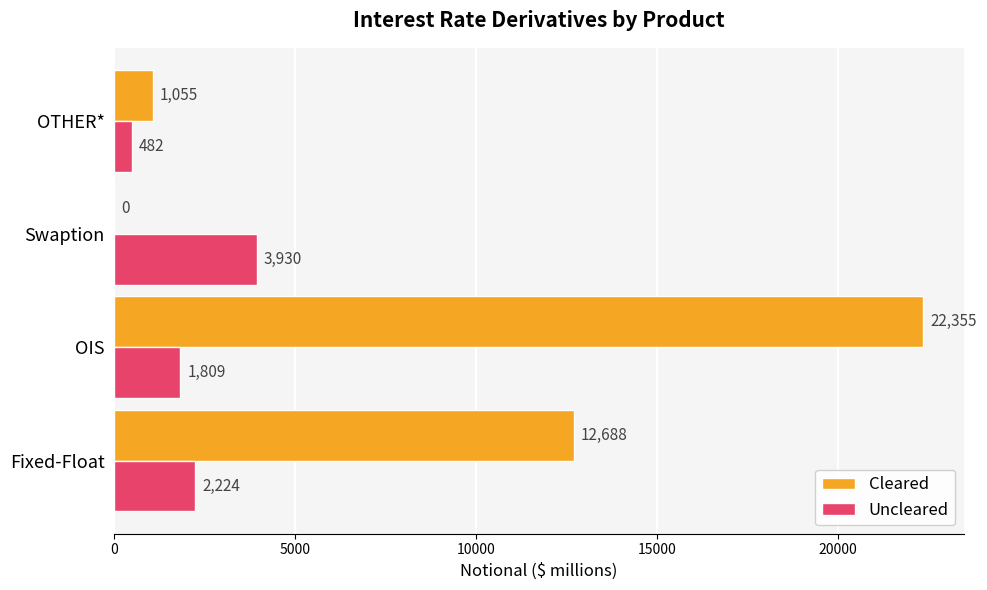

The value of Uncleared at OIS is 1809. True or false?

True